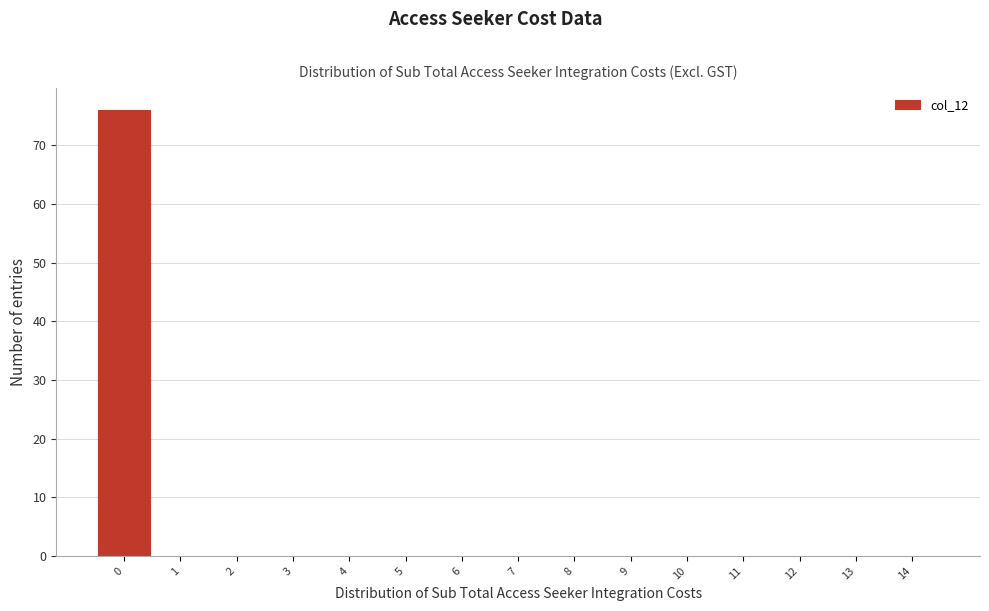

What is the height of the bar covering -0.5 to 0.5 on the x-axis? The values are not printed on the chart, so give them approximately, as read against the axis.

76